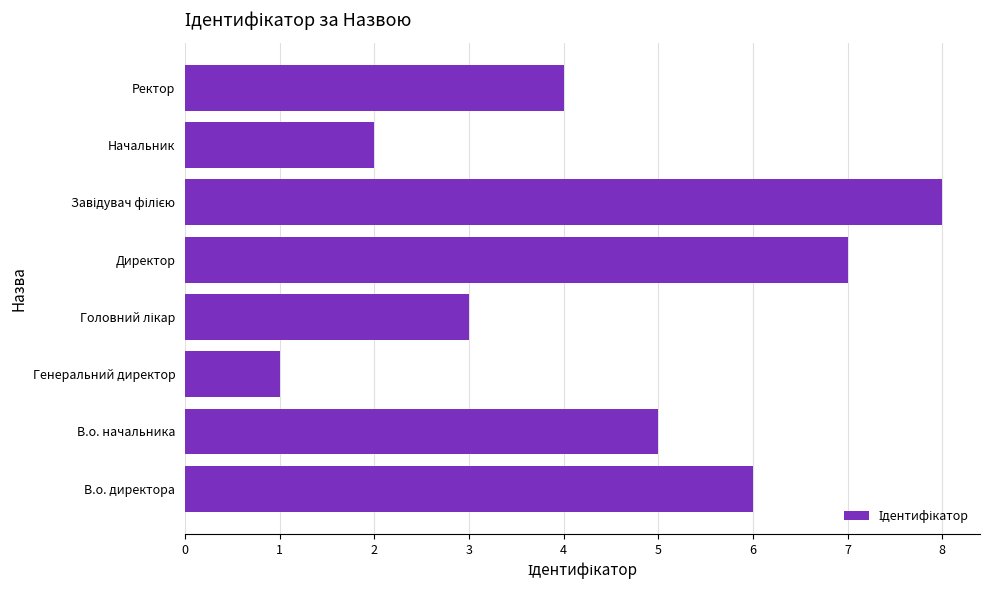

How many data points are less than 5?

4